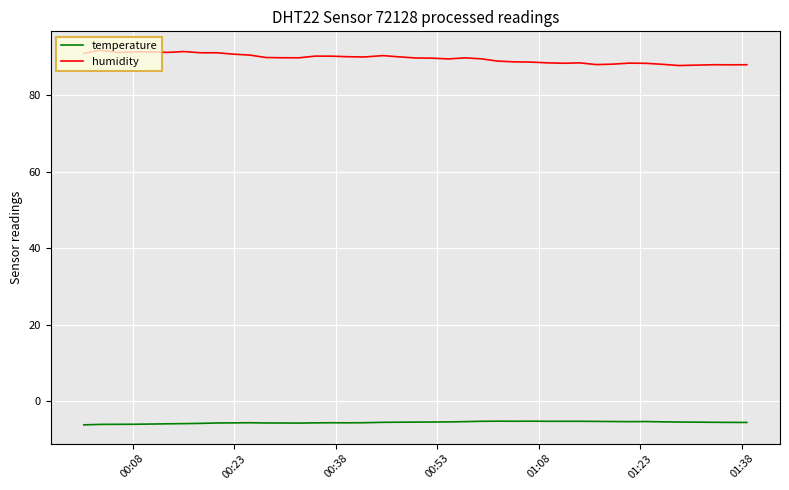

List the series in order of their overall mean, highest first.

humidity, temperature